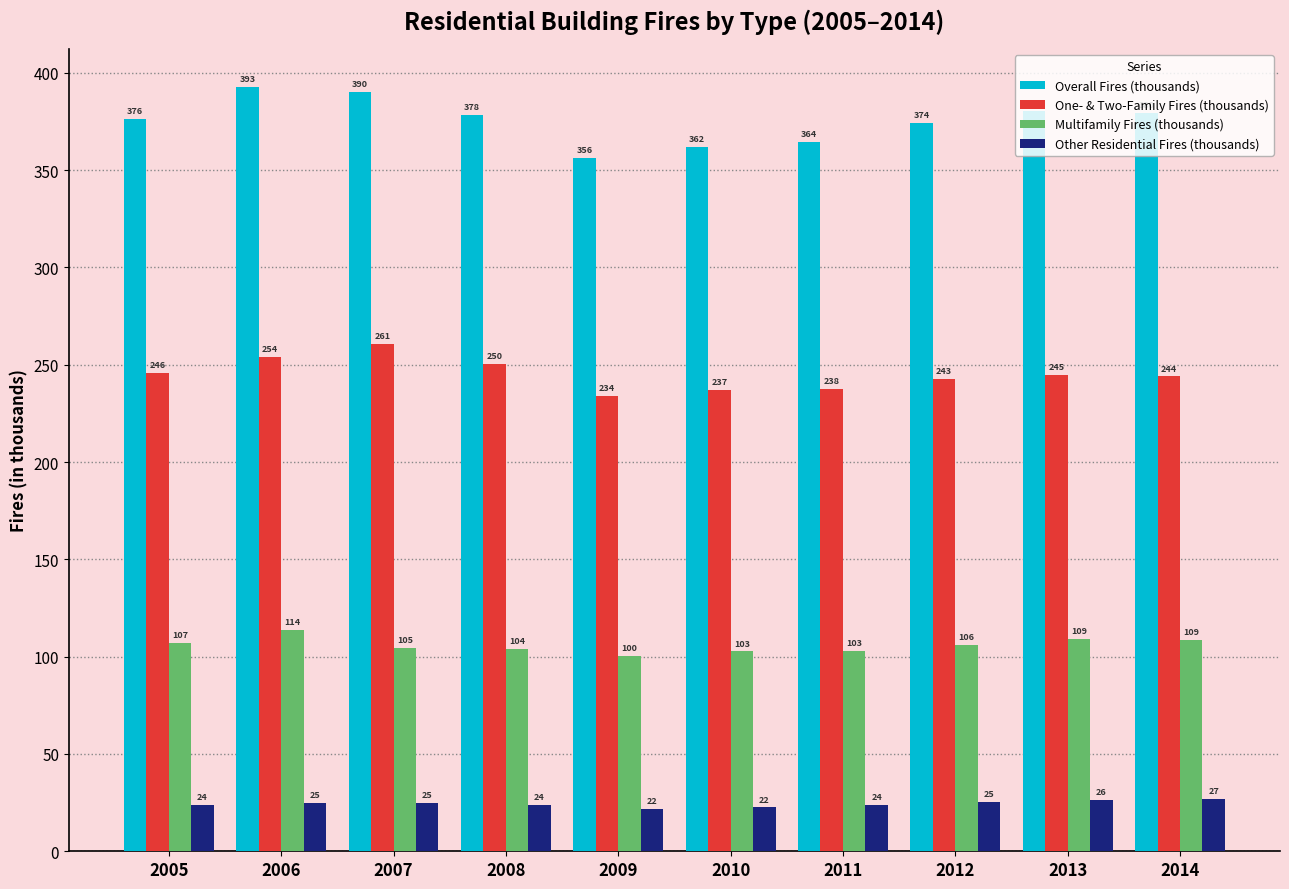

Which series has the widest spread of values?

Overall Fires (thousands)